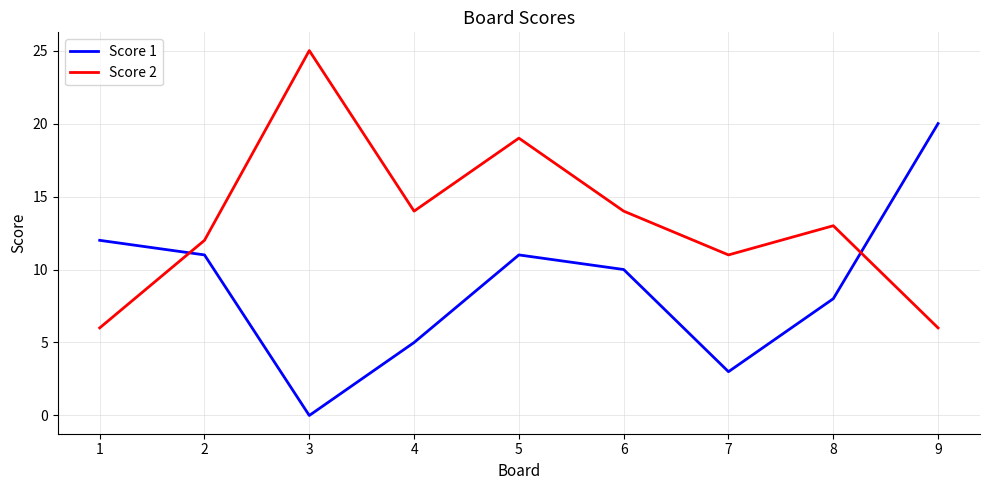

What are all the series names shown in the legend?

Score 1, Score 2